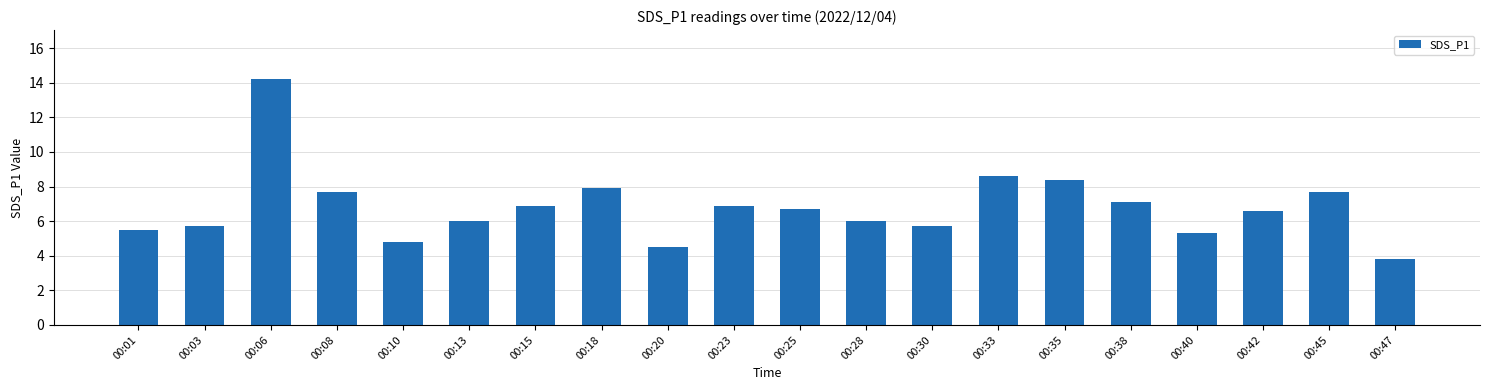

Is it true that the value at 00:13 is 3.3?

False